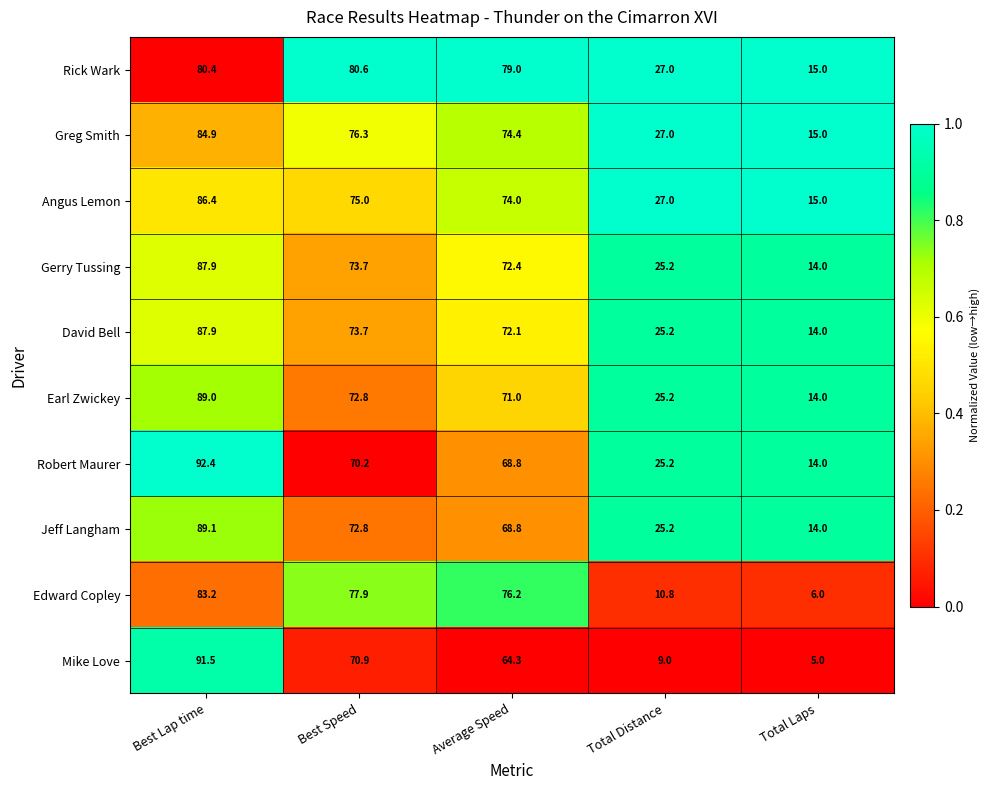

What is the sum of the Mike Love values at Average Speed and Best Speed?

135.2